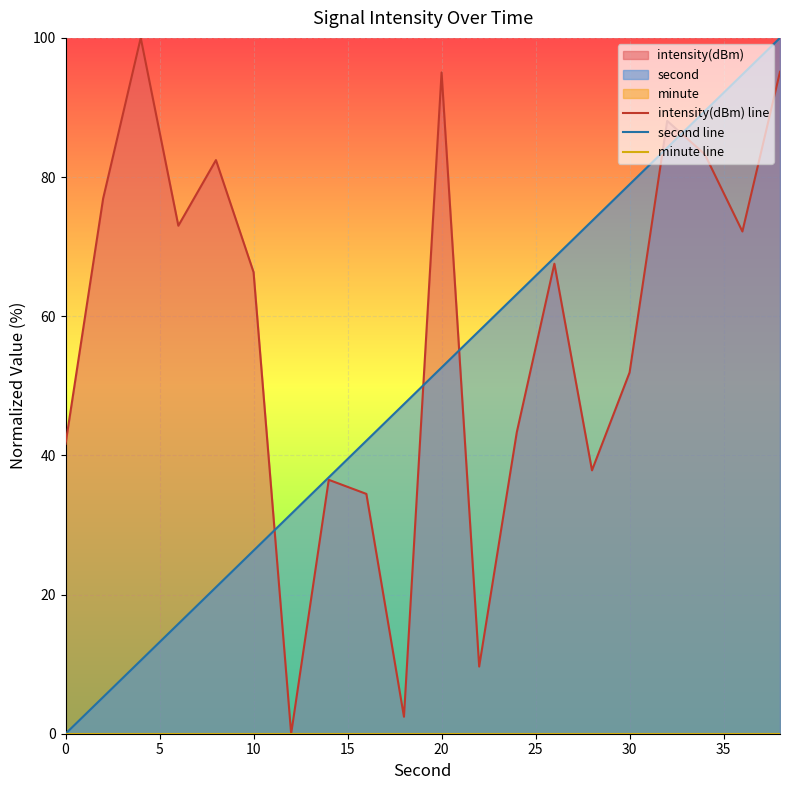

True or false: minute line and intensity(dBm) line cross at least once.

False